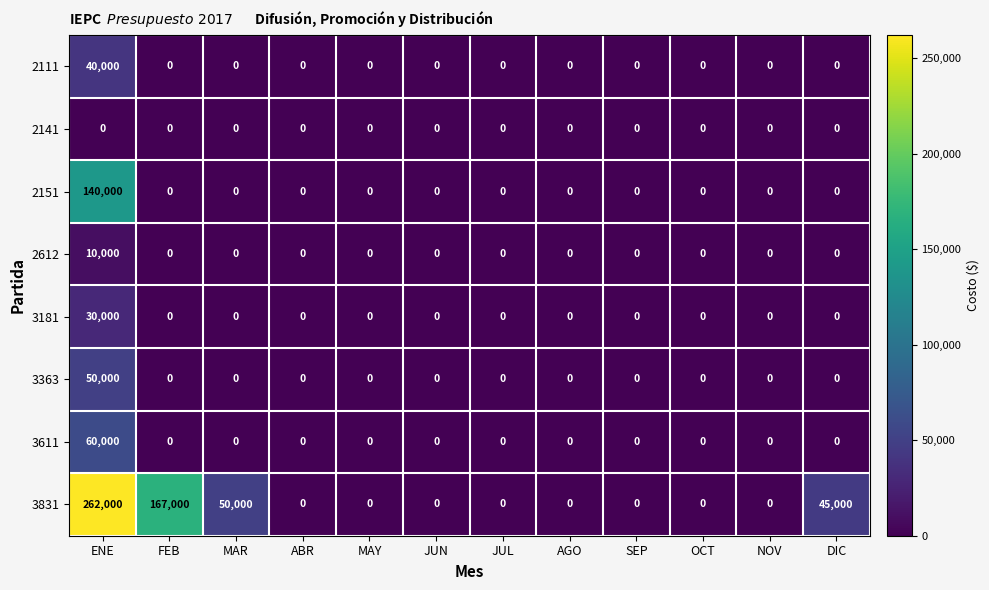

The 2141 series shows 0 at AGO. True or false?

True